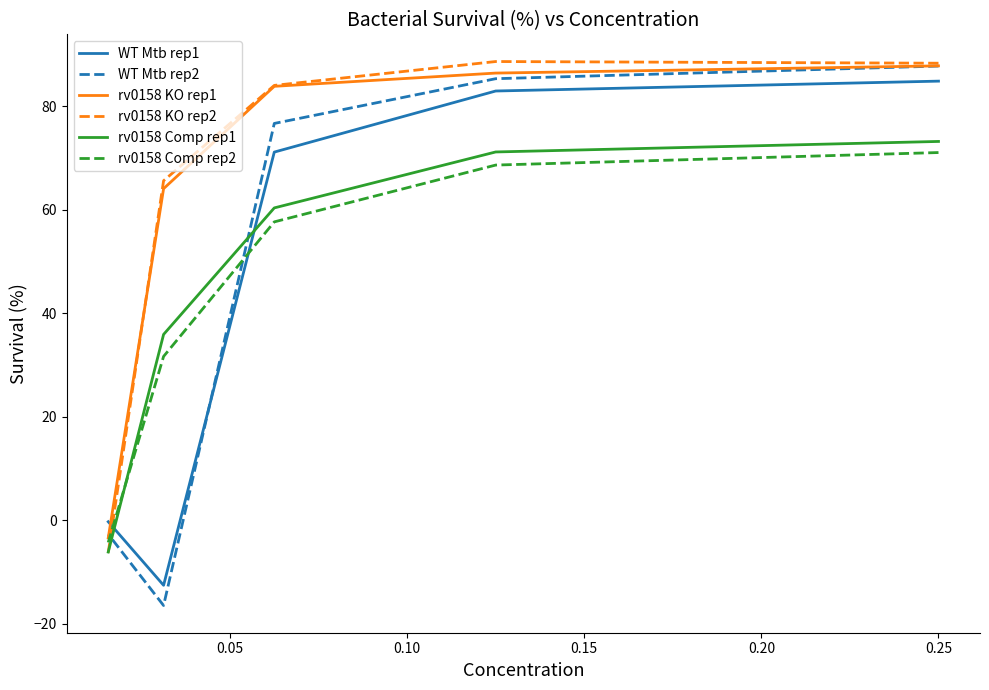

True or false: rv0158 Comp rep1 and WT Mtb rep2 cross at least once.

True